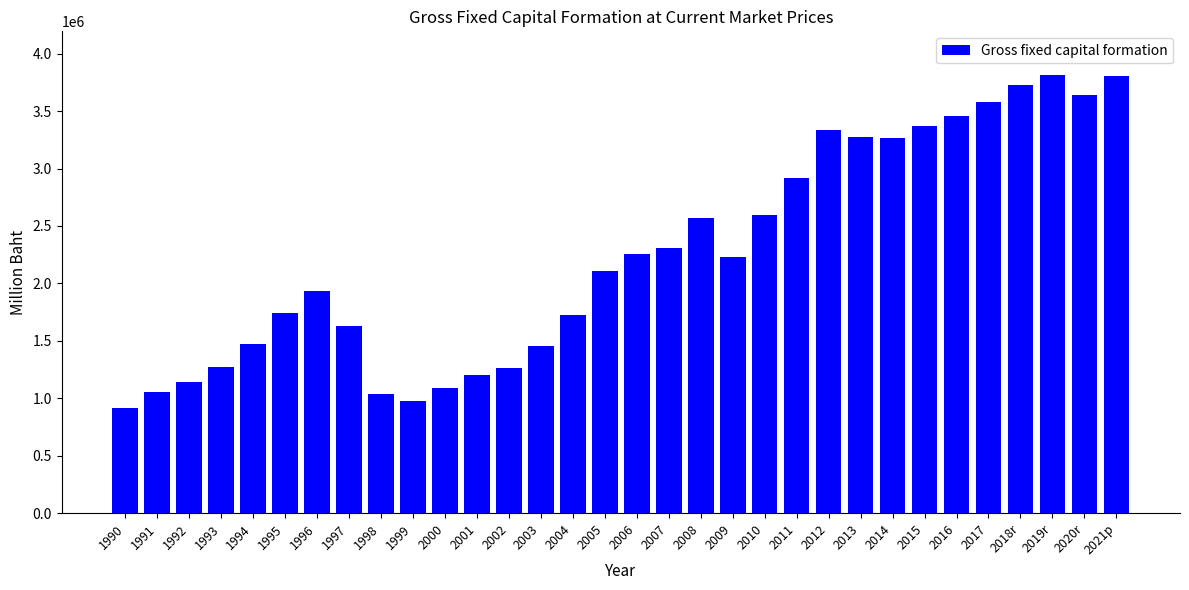

Approximately how many times larger is the value at 2008 compared to 2001?

2.1